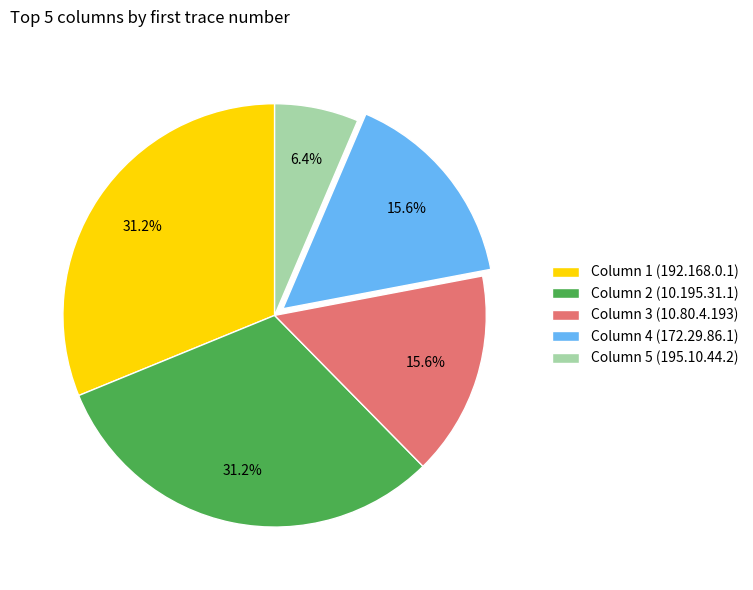

To the nearest percent, what portion does Column 2 (10.195.31.1) represent?

31%